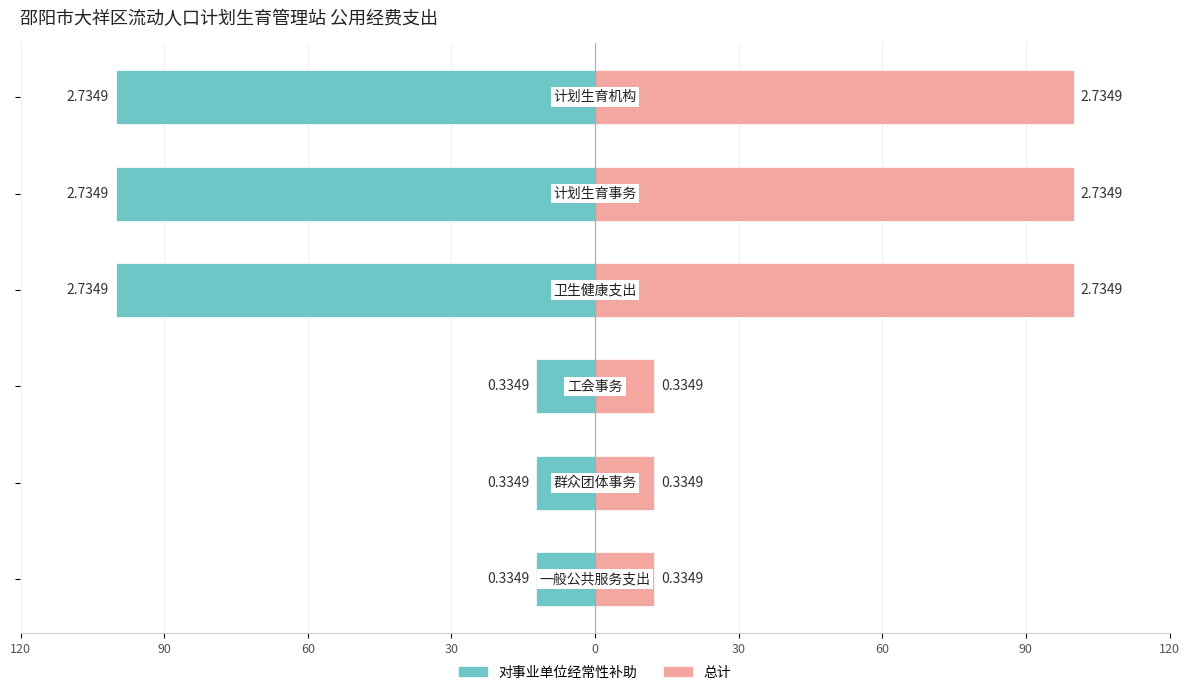

What is the highest value of the 对事业单位经常性补助 series?

-12.2